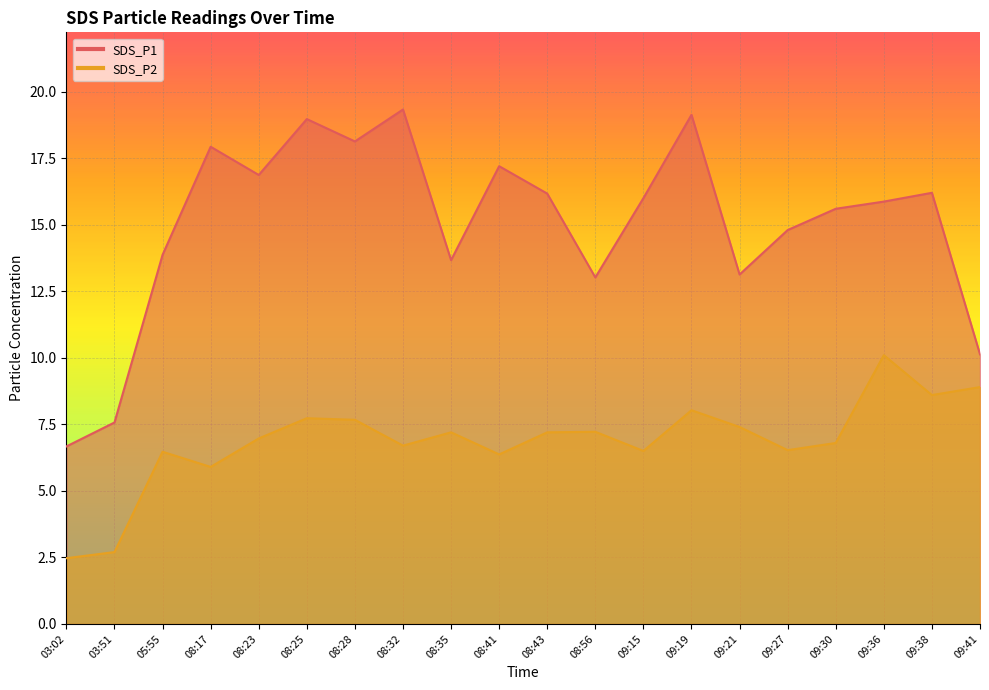

What is the difference between the second highest and second lowest values in the SDS_P2 series?

6.2